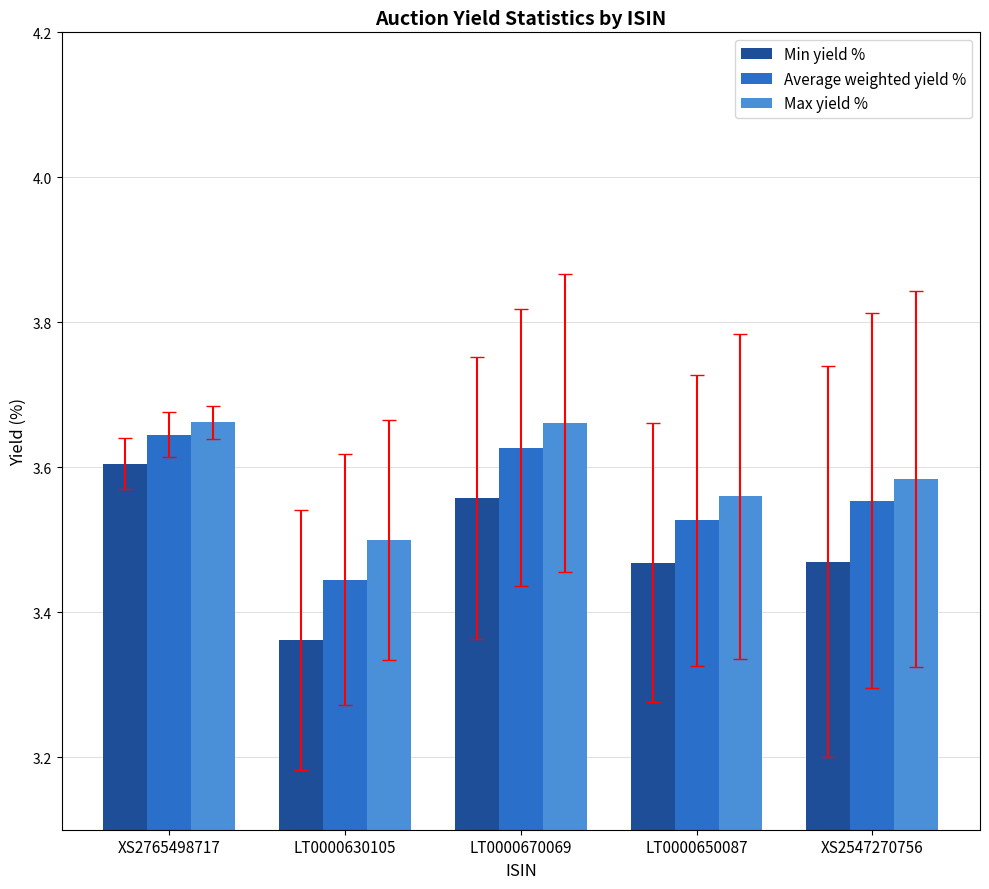

Which series has the largest total across all categories?

Max yield %